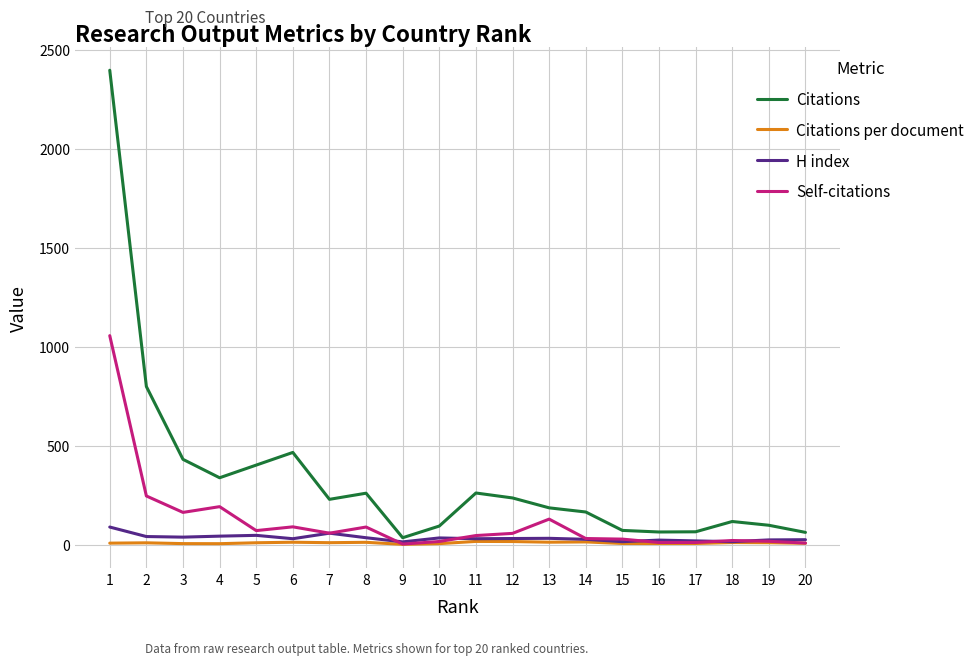

At which label does Self-citations first exceed 57?

1